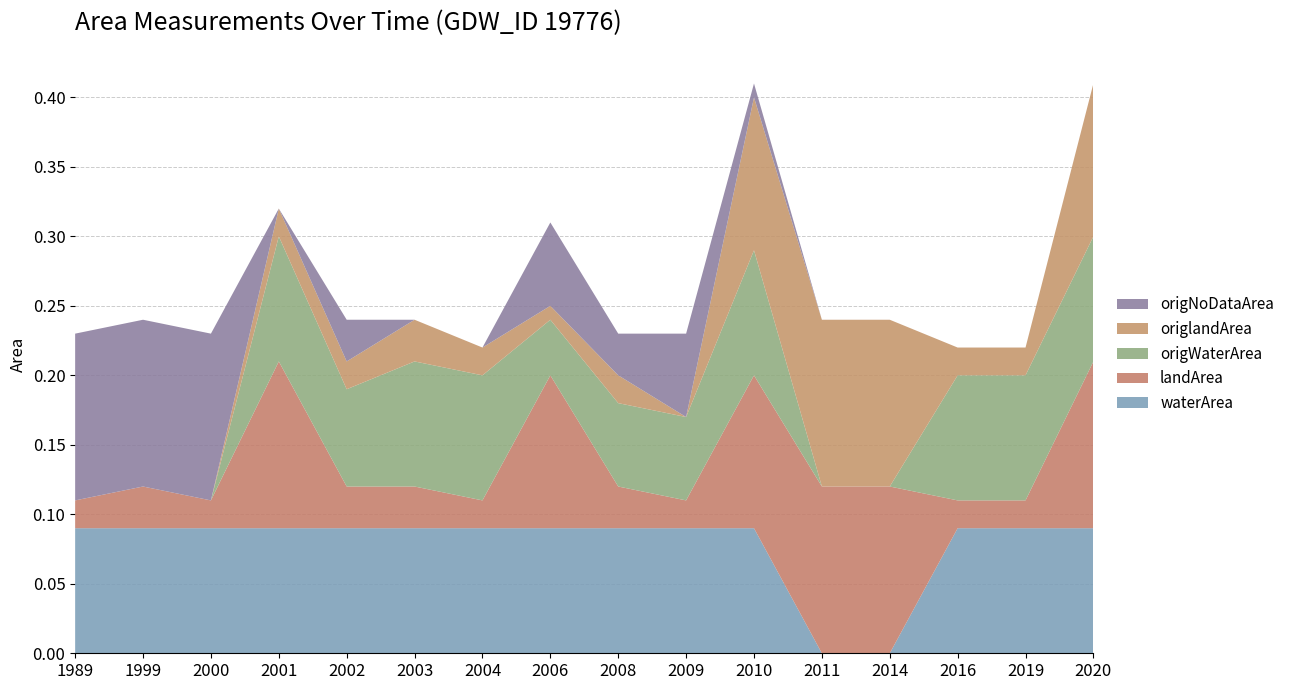

Reading left to right, list all the values displayed in this chart.

waterArea: 1989=0.1	1999=0.1	2000=0.1	2001=0.1	2002=0.1	2003=0.1	2004=0.1	2006=0.1	2008=0.1	2009=0.1	2010=0.1	2011=0.0	2014=0.0	2016=0.1	2019=0.1	2020=0.1
landArea: 1989=0.0	1999=0.0	2000=0.0	2001=0.1	2002=0.0	2003=0.0	2004=0.0	2006=0.1	2008=0.0	2009=0.0	2010=0.1	2011=0.1	2014=0.1	2016=0.0	2019=0.0	2020=0.1
origWaterArea: 1989=0.0	1999=0.0	2000=0.0	2001=0.1	2002=0.1	2003=0.1	2004=0.1	2006=0.0	2008=0.1	2009=0.1	2010=0.1	2011=0.0	2014=0.0	2016=0.1	2019=0.1	2020=0.1
origlandArea: 1989=0.0	1999=0.0	2000=0.0	2001=0.0	2002=0.0	2003=0.0	2004=0.0	2006=0.0	2008=0.0	2009=0.0	2010=0.1	2011=0.1	2014=0.1	2016=0.0	2019=0.0	2020=0.1
origNoDataArea: 1989=0.1	1999=0.1	2000=0.1	2001=0.0	2002=0.0	2003=0.0	2004=0.0	2006=0.1	2008=0.0	2009=0.1	2010=0.0	2011=0.0	2014=0.0	2016=0.0	2019=0.0	2020=0.0